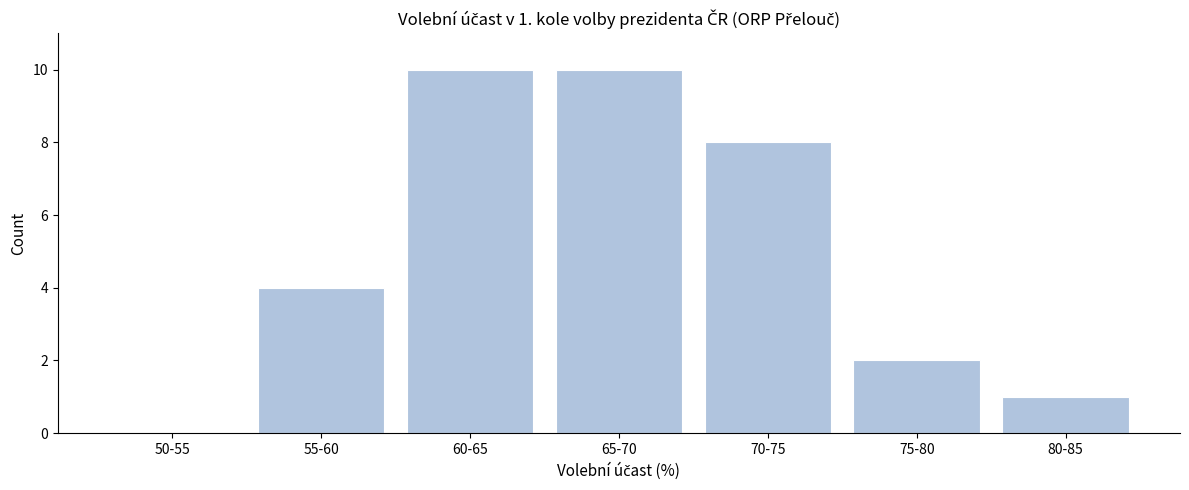

Reading left to right, transcribe all the data shown in this chart.

50-55=0	55-60=4	60-65=10	65-70=10	70-75=8	75-80=2	80-85=1